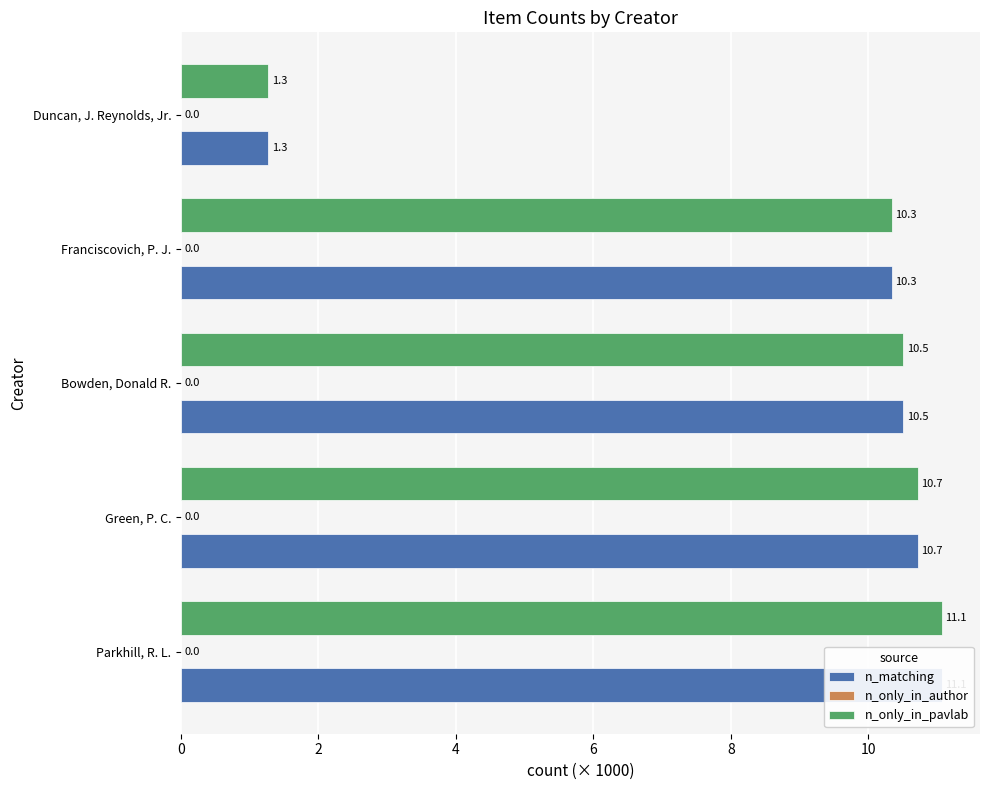

What are all the series names shown in the legend?

n_matching, n_only_in_author, n_only_in_pavlab